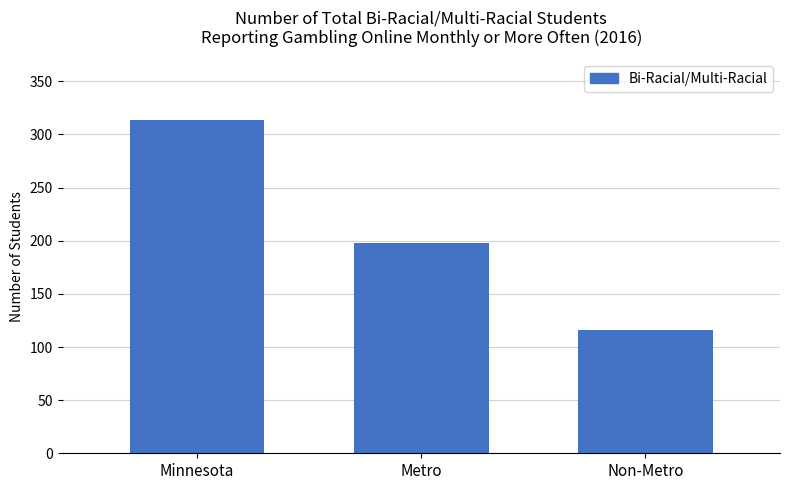

At which label is the value closest to 215?

Metro